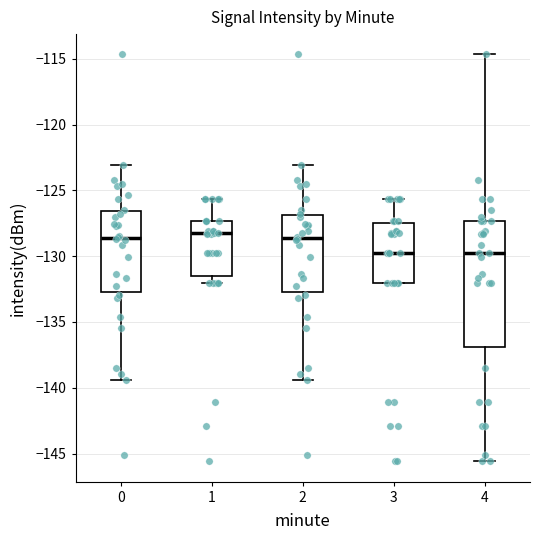

Comparing the boxes themselves (not the whiskers), which one is the tallest?

4